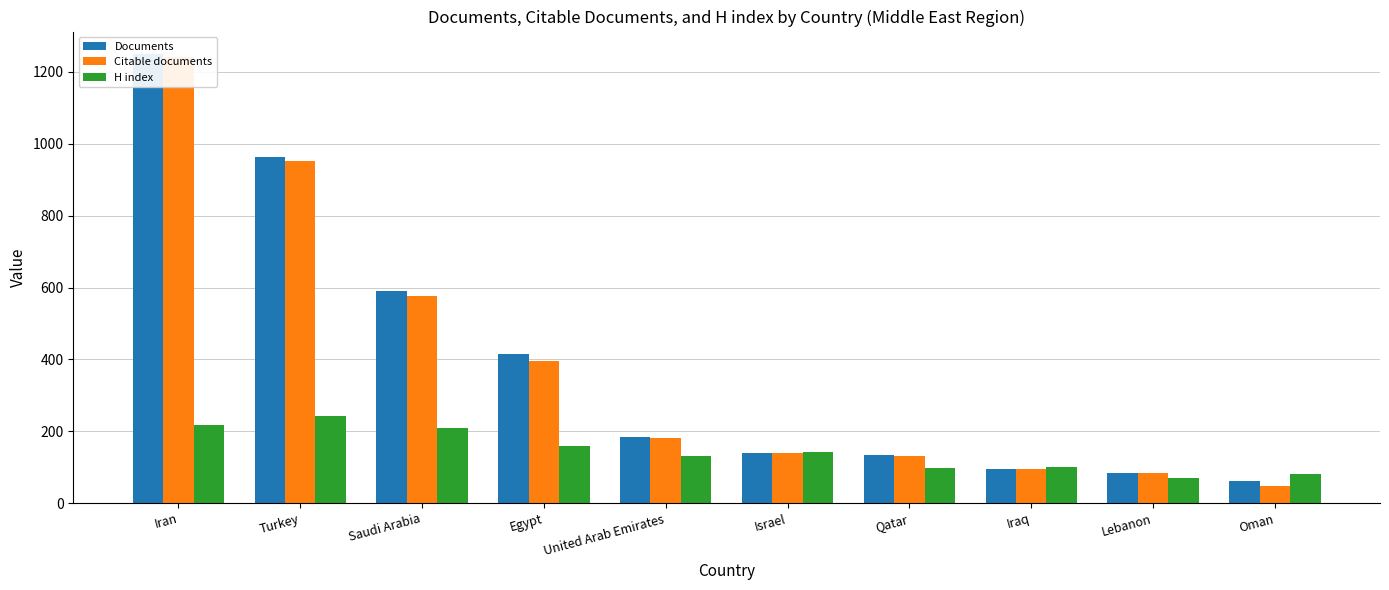

Reading right to left, what are all the values shown in this chart?

Documents: Oman=62	Lebanon=85	Iraq=96	Qatar=133	Israel=140	United Arab Emirates=185	Egypt=416	Saudi Arabia=589	Turkey=962	Iran=1250
Citable documents: Oman=48	Lebanon=85	Iraq=96	Qatar=132	Israel=138	United Arab Emirates=181	Egypt=396	Saudi Arabia=577	Turkey=953	Iran=1242
H index: Oman=81	Lebanon=71	Iraq=101	Qatar=99	Israel=142	United Arab Emirates=130	Egypt=160	Saudi Arabia=209	Turkey=243	Iran=216